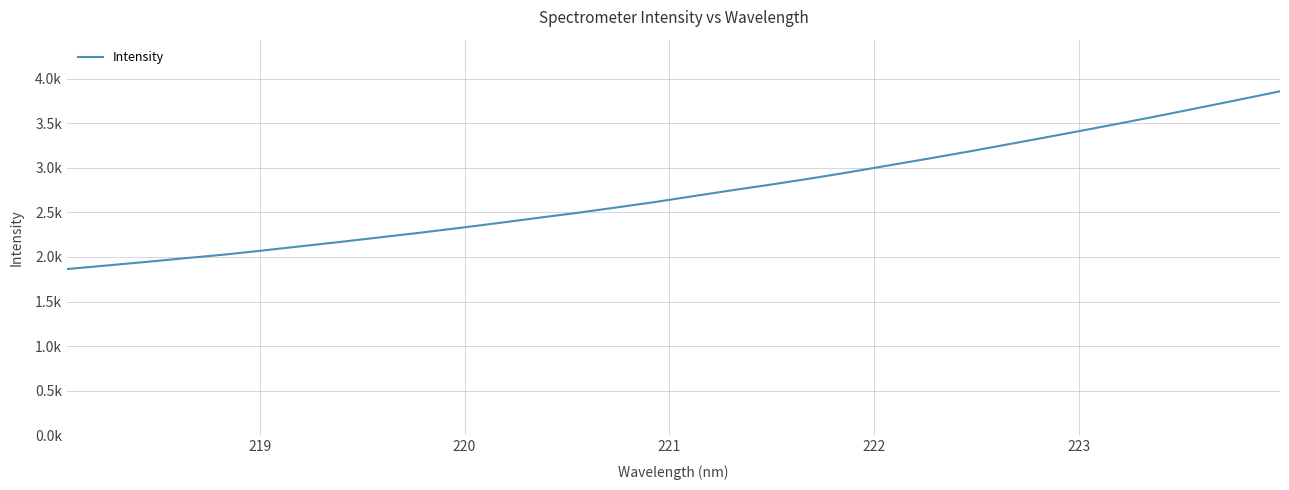

Does the chart have visible grid lines?

Yes